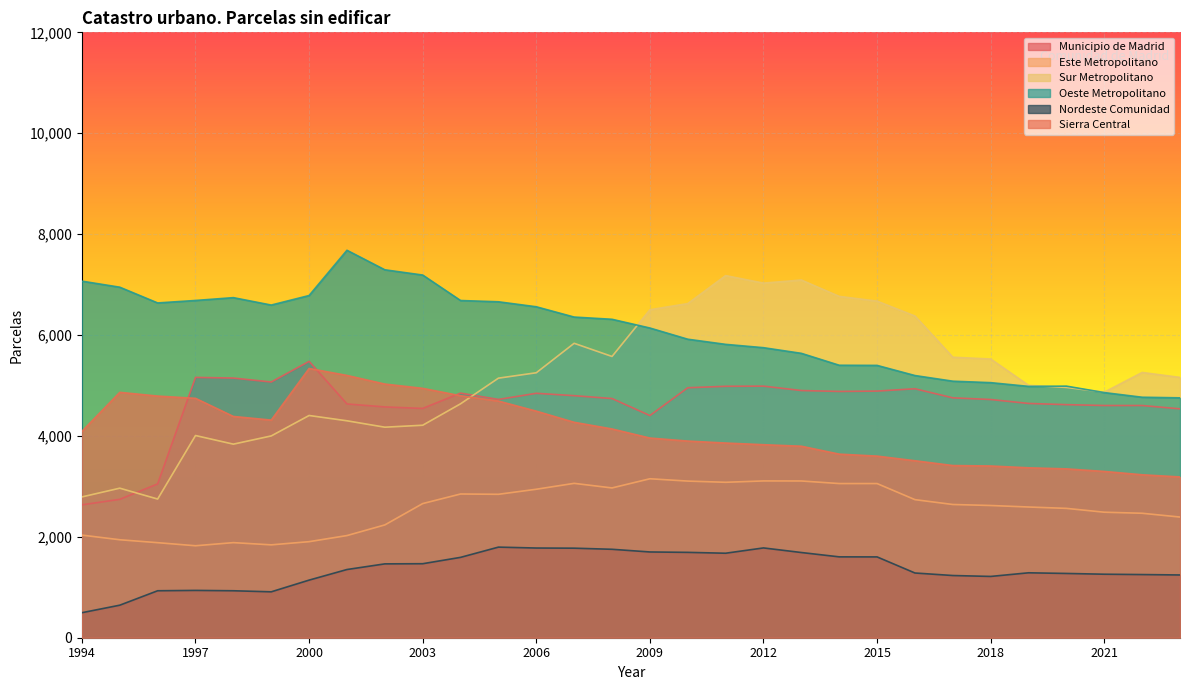

Between which two adjacent categories do Sur Metropolitano and Sierra Central first intersect?

2004 and 2005